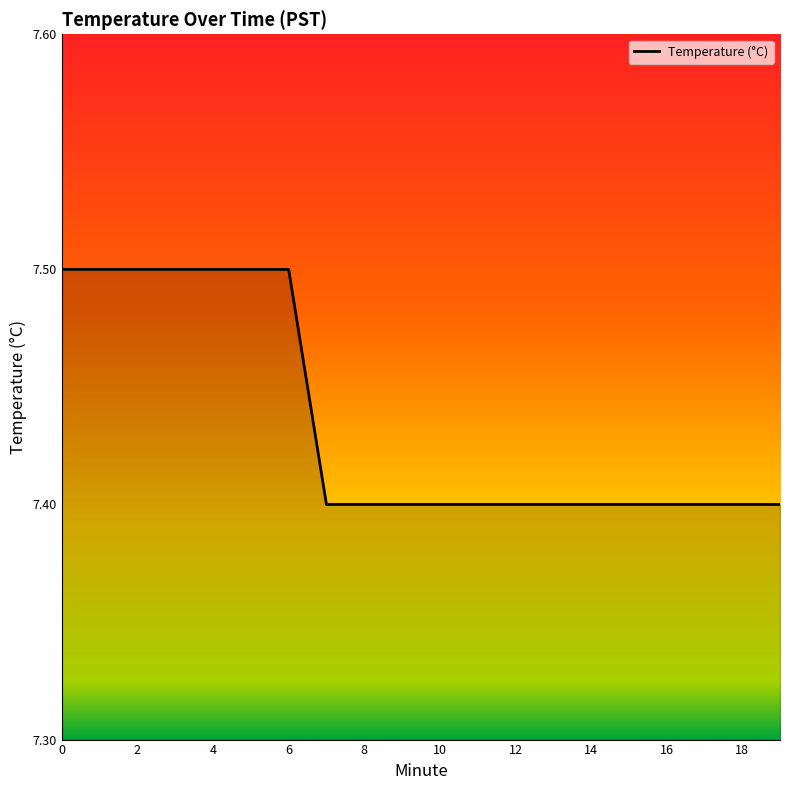

What is the sum of all values?

148.7